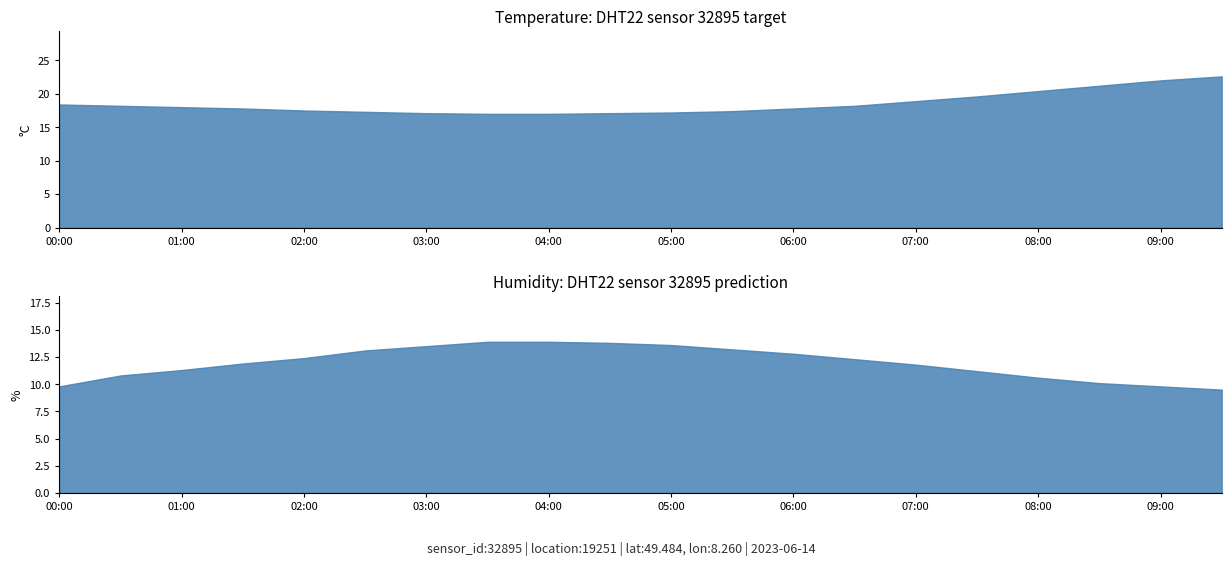

Count the number of categories in the chart.

20